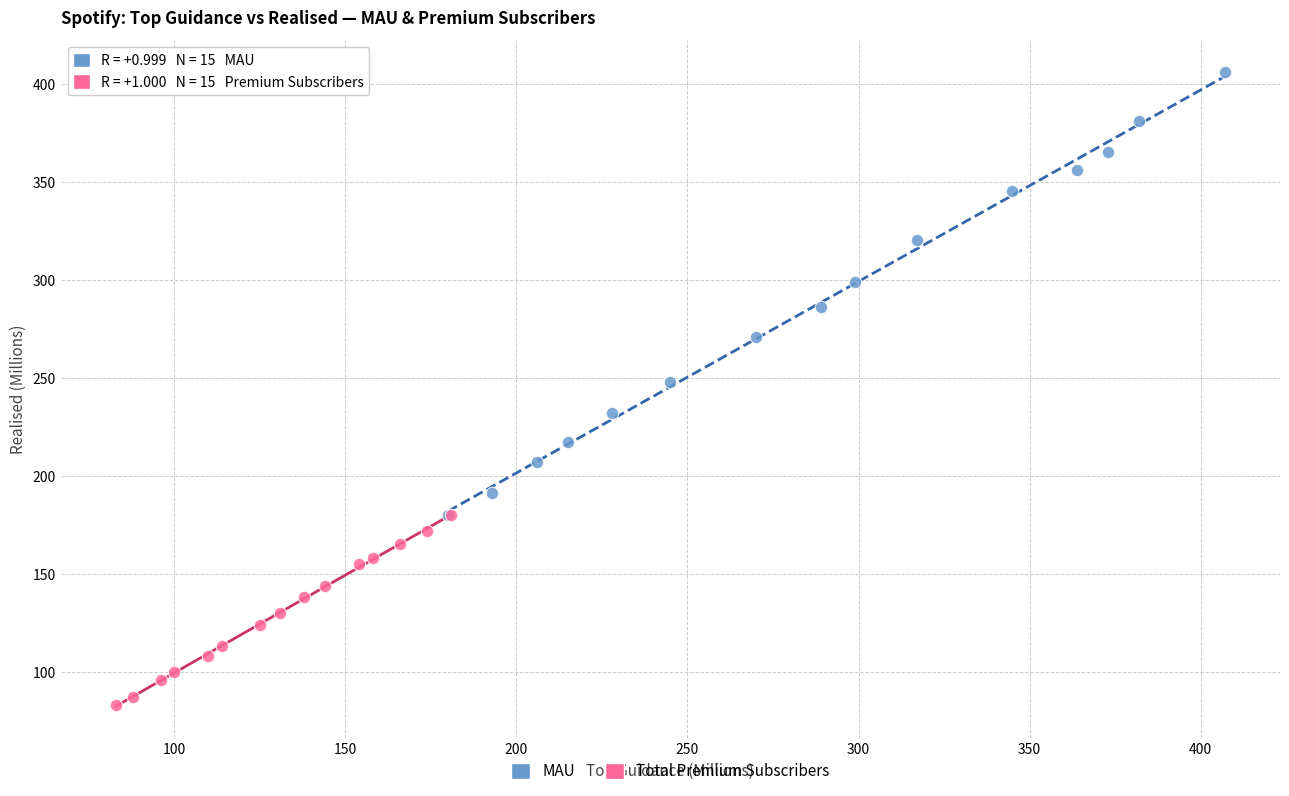

Which series has the largest Y range (max minus min)?

MAU